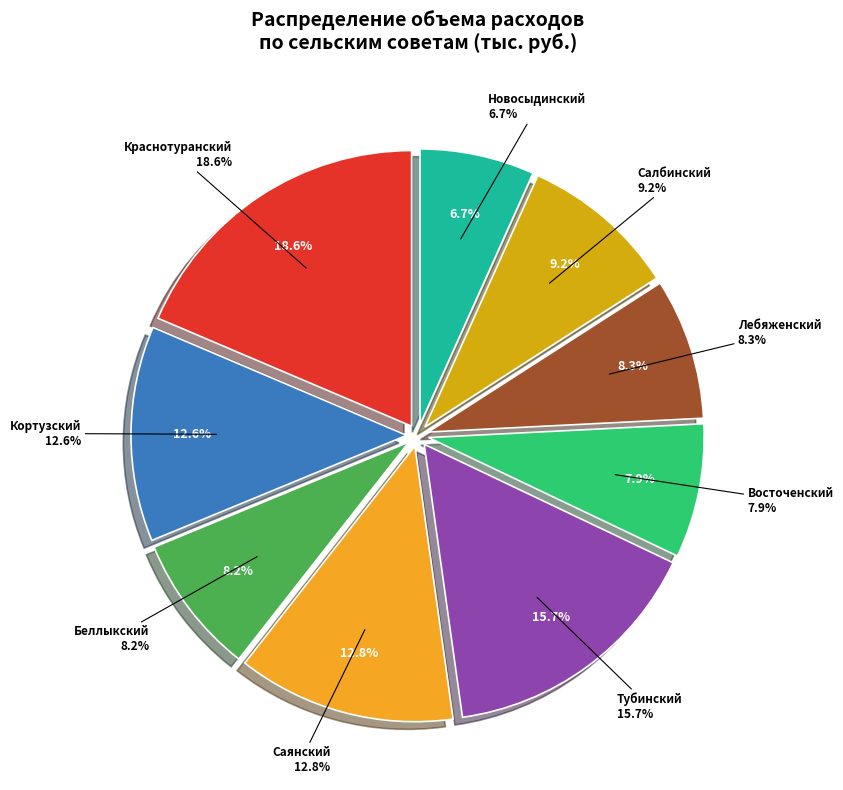

How many slices are in this pie chart?

9